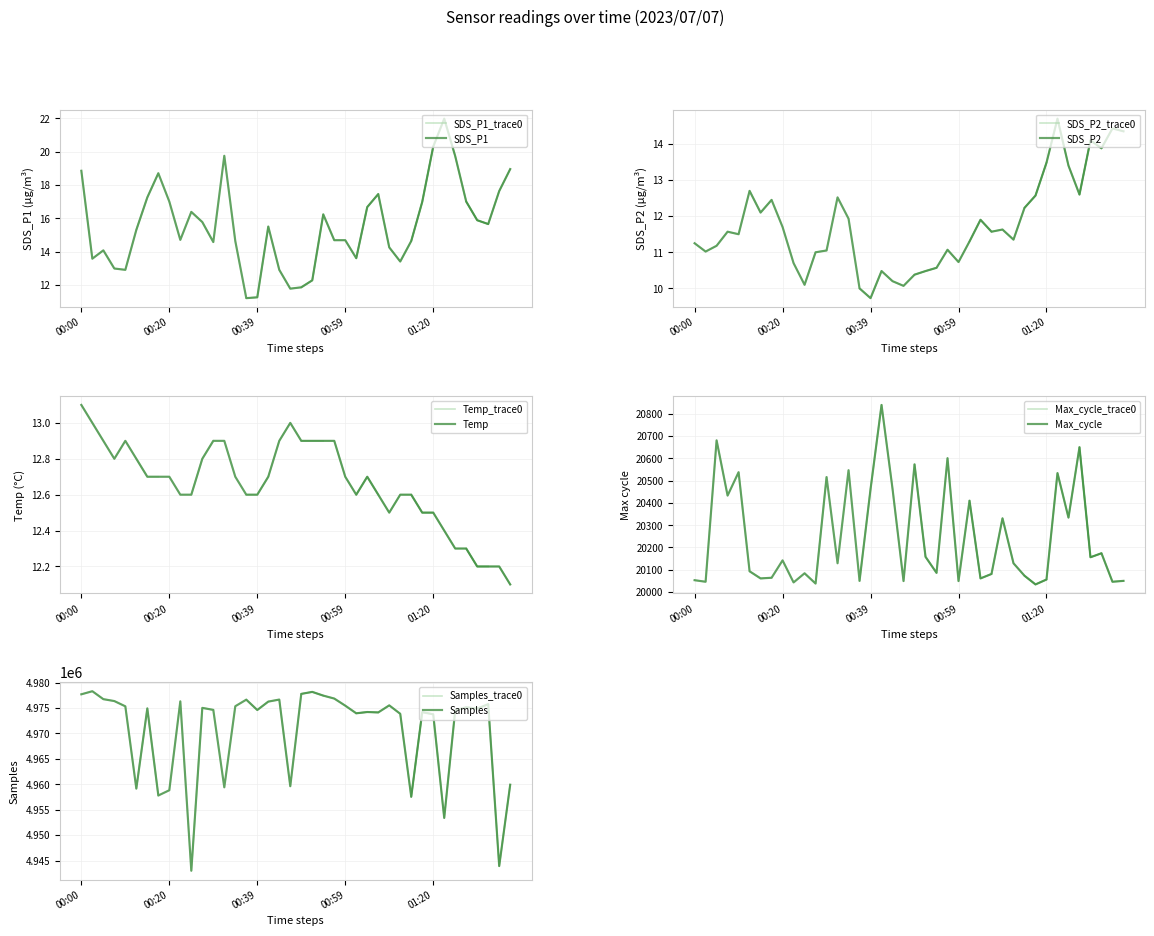

Is this an area chart (filled region under the line)?

No